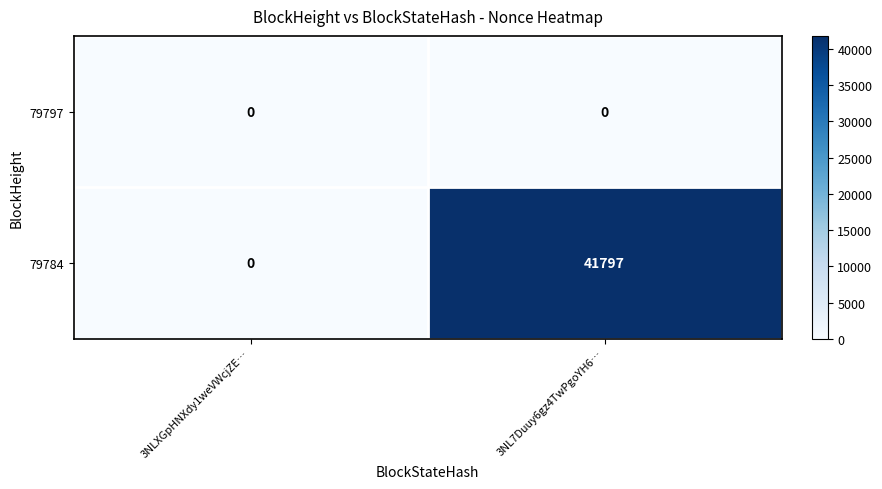

Is it true that 79784 equals 0 at 3NLXGpHNXdy1weVWcjZE…?

True